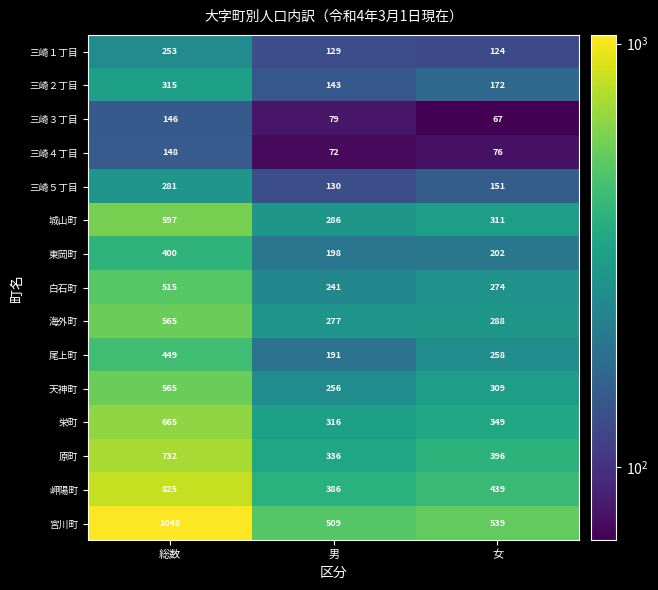

What is the difference between the maximum and minimum values in the 三崎１丁目 series?

129